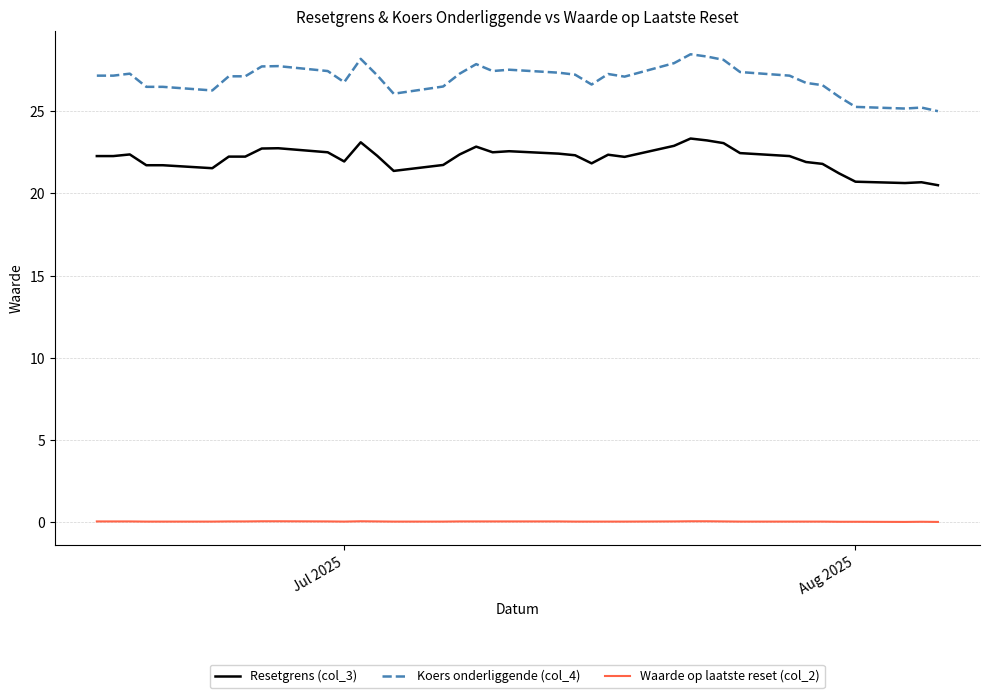

How many lines are shown in the chart?

3